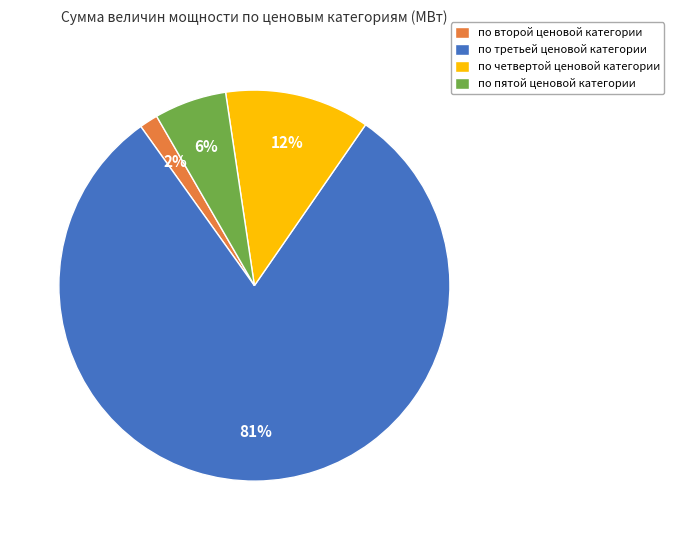

True or false: по второй ценовой категории accounts for 2% of the total.

True